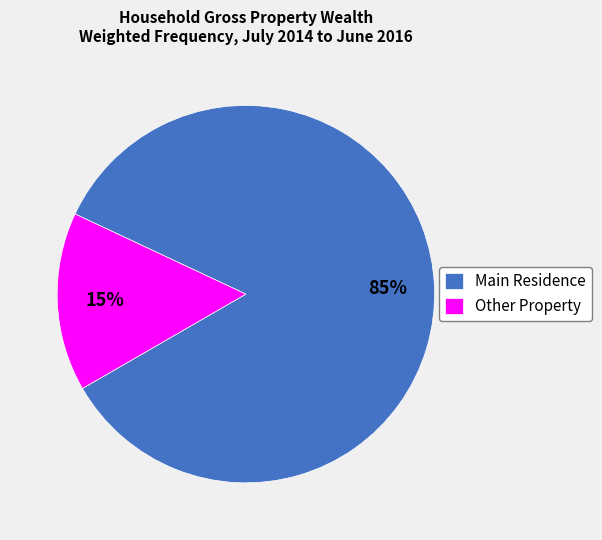

Which slice is the smallest?

Other Property